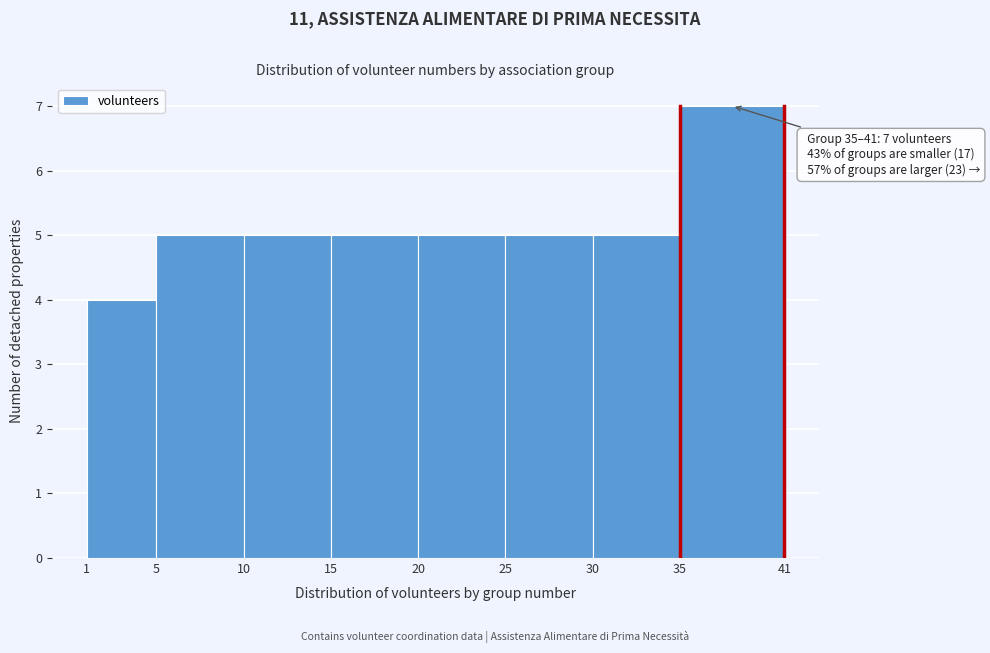

Over which range of the x-axis is the bar tallest?

35 to 41